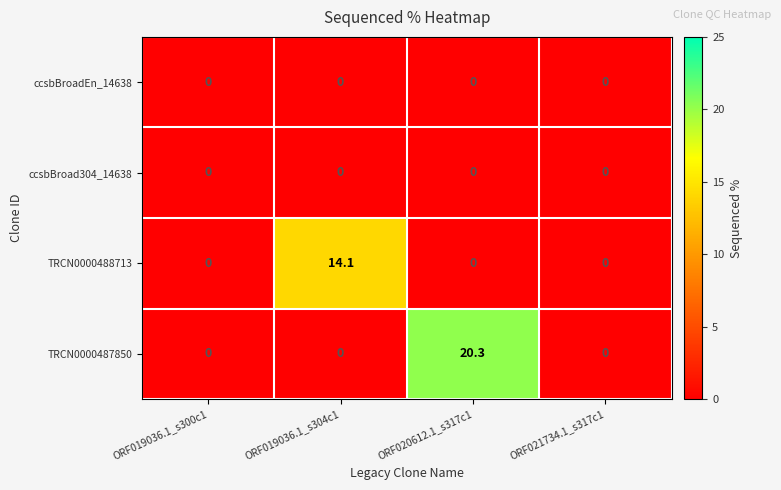

Which series changed the most between ORF019036.1_s304c1 and ORF020612.1_s317c1?

TRCN0000487850